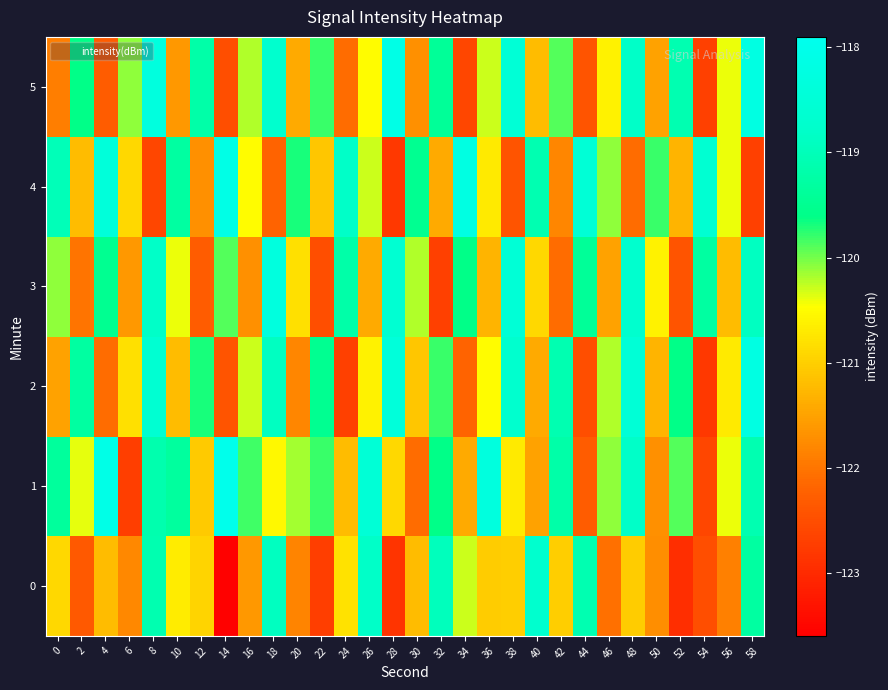

Rank the series by their maximum value, from lowest to highest.

0, 3, 2, 4, 5, 1